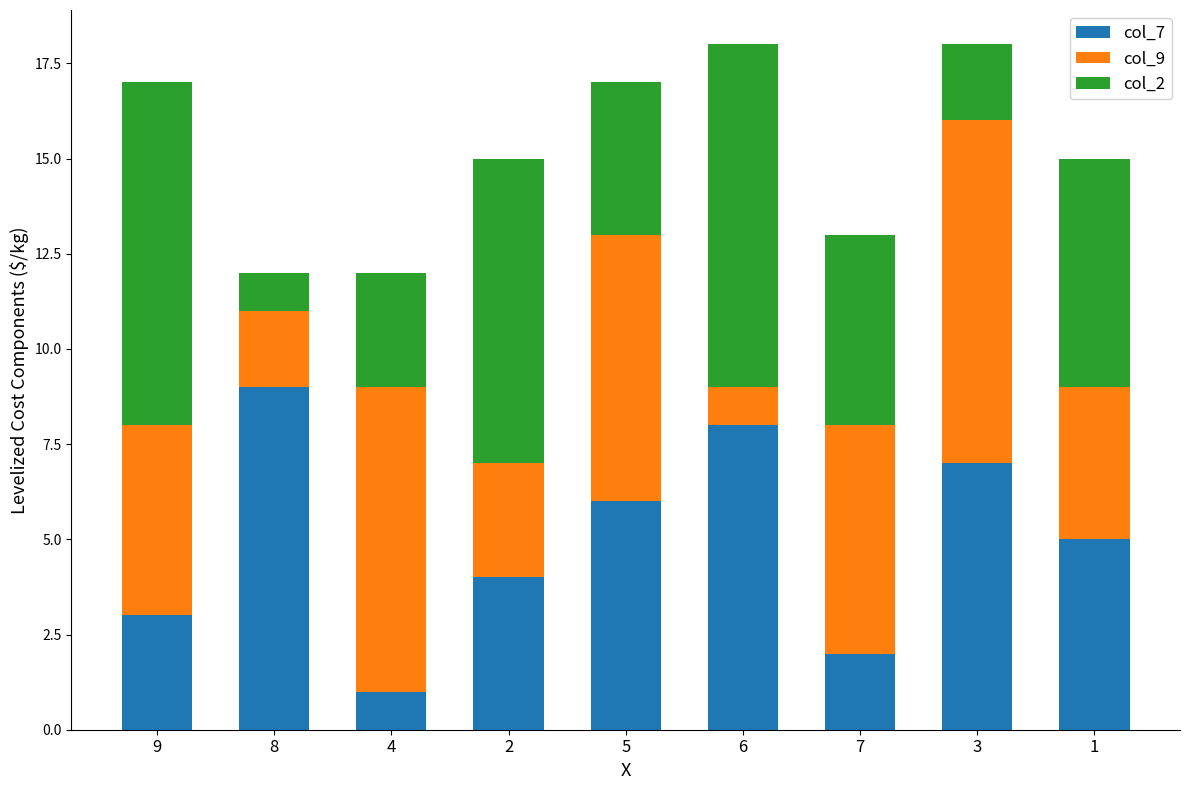

Reading right to left, transcribe the values for col_7.

5	7	2	8	6	4	1	9	3